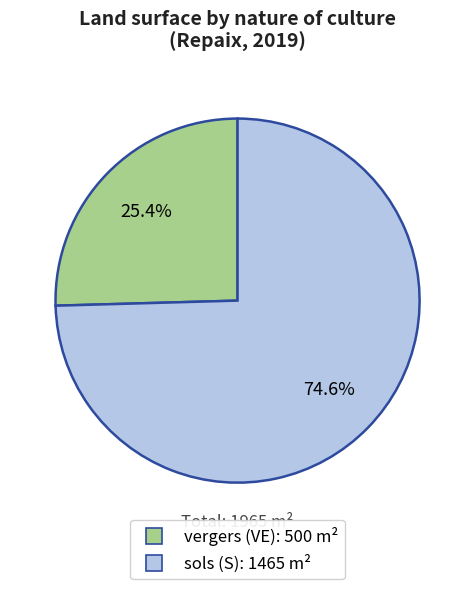

To the nearest percent, what percentage of the pie is vergers (VE)?

25%